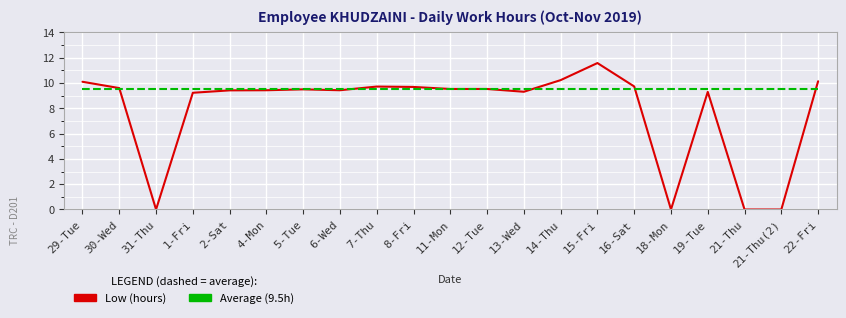

Which series changed the most between 31-Thu and 16-Sat?

Low (hours)